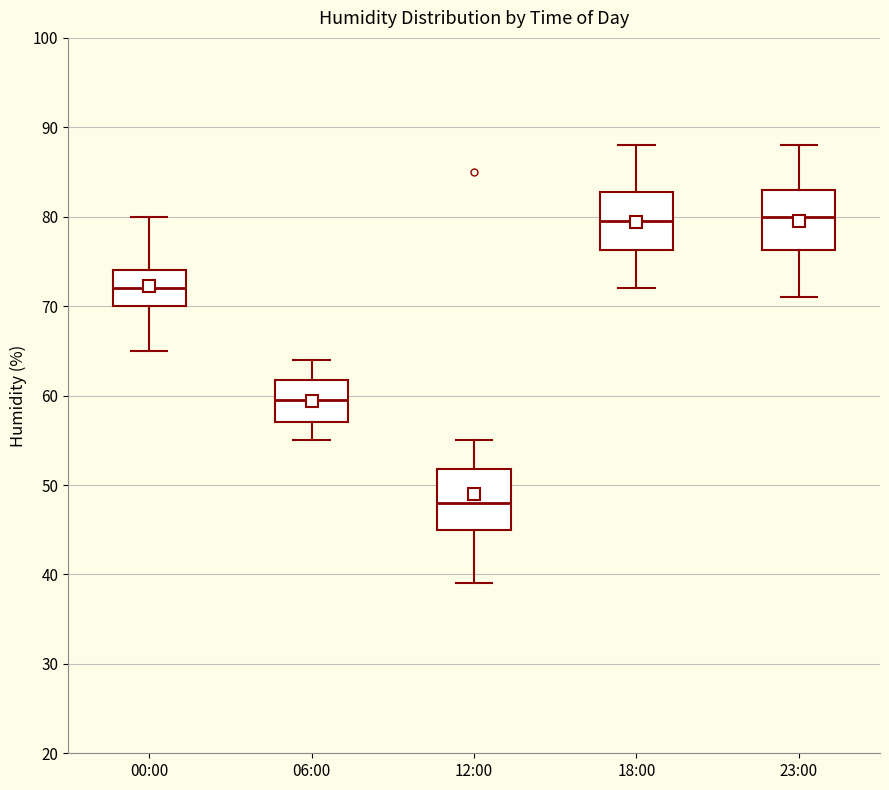

Where does the upper whisker of the box for 00:00 end on the y-axis? The values are not printed on the chart, so give them approximately, as read against the axis.

80